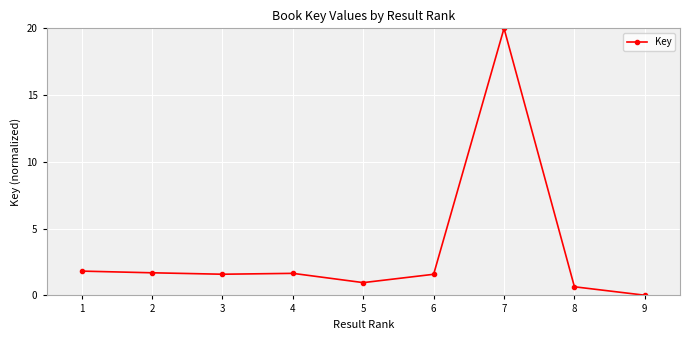

The value at 7 is 7.2. True or false?

False